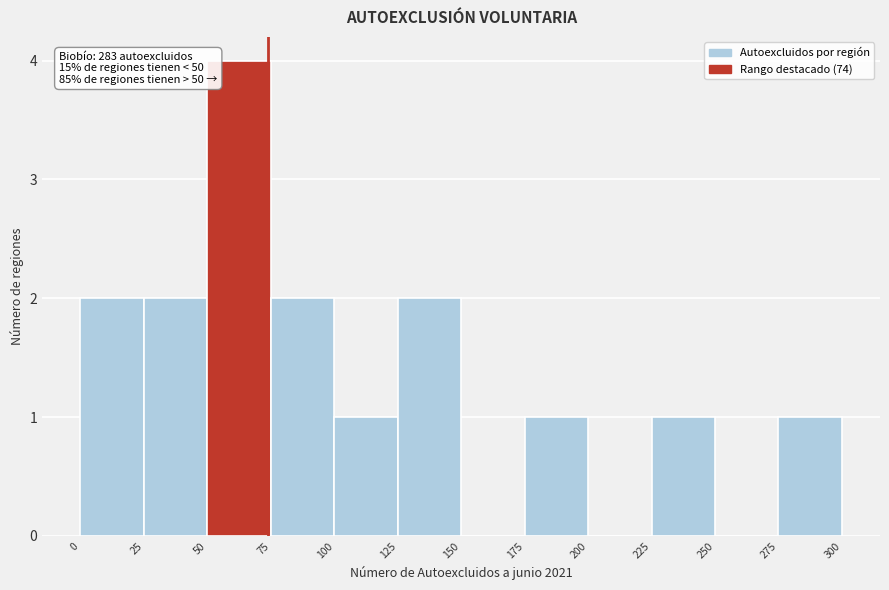

Over which range of the x-axis is the bar tallest?

50 to 75